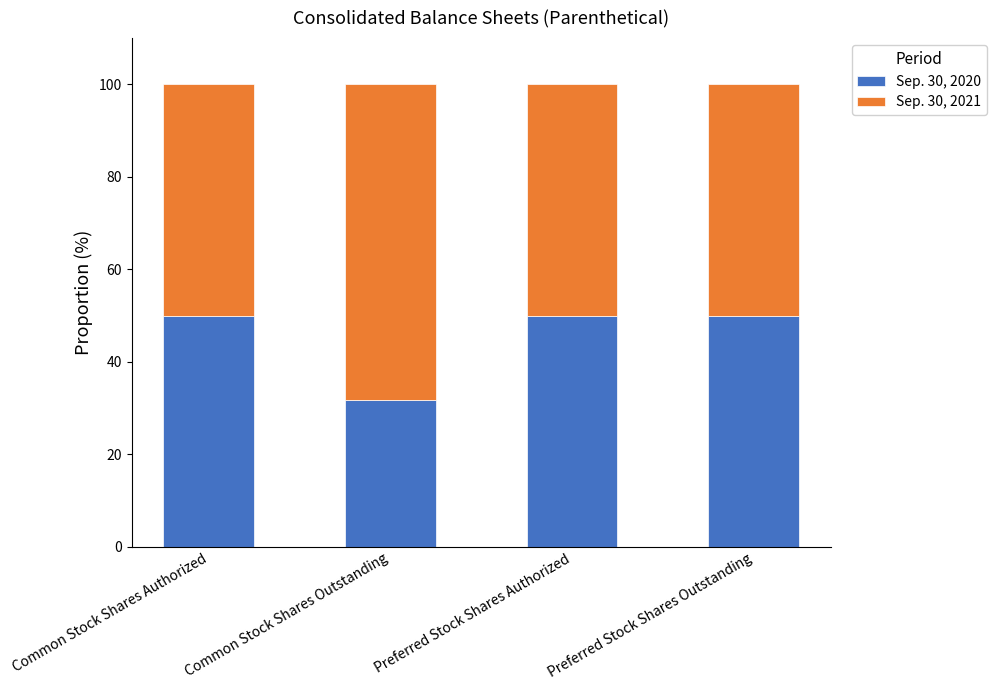

What is the minimum value for Sep. 30, 2020?

31.7